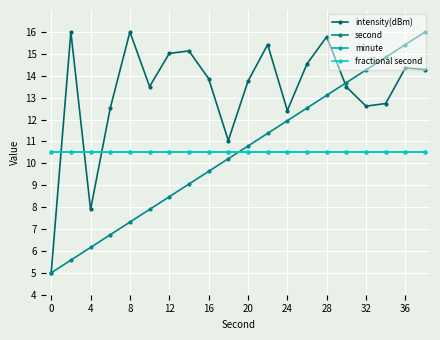

What is the difference between the maximum and minimum values in the intensity(dBm) series?

11.0